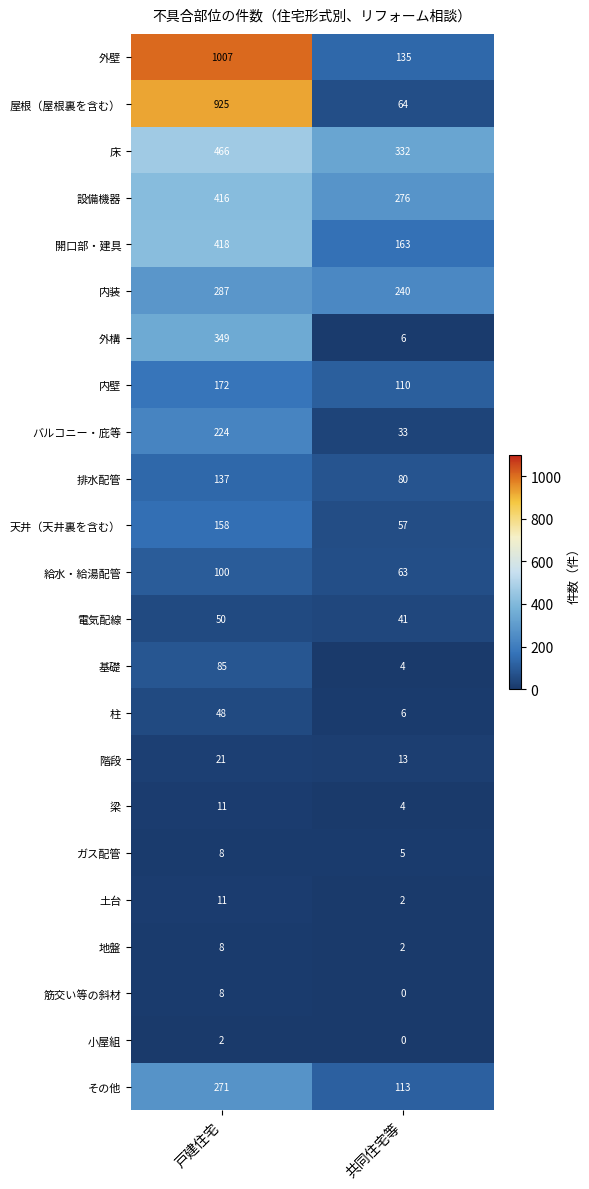

Which series has the largest total across all categories?

外壁